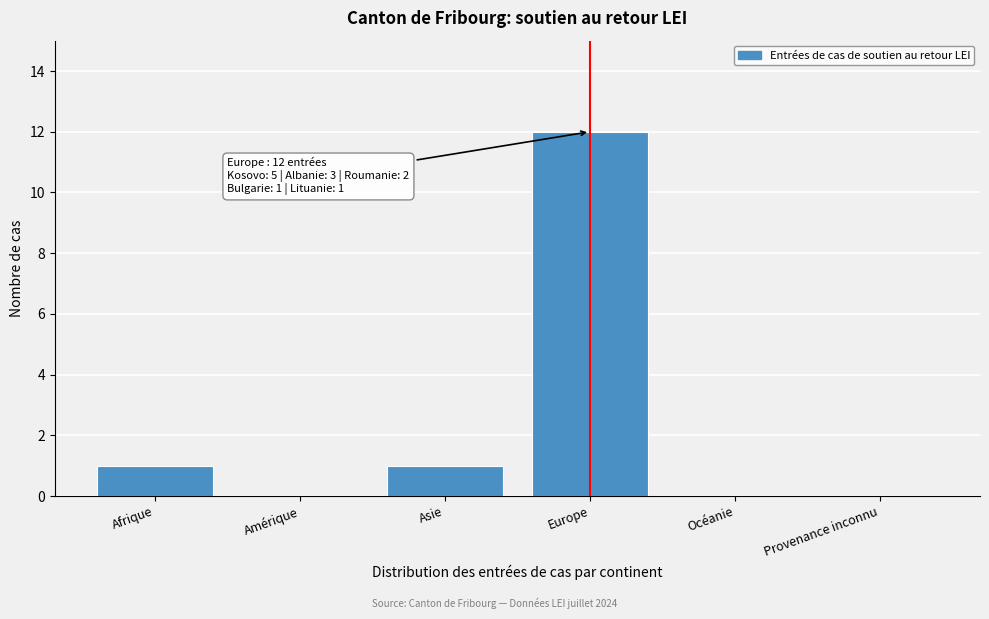

Reading left to right, list all the values displayed in this chart.

Afrique=1	Amérique=0	Asie=1	Europe=12	Océanie=0	Provenance inconnu=0